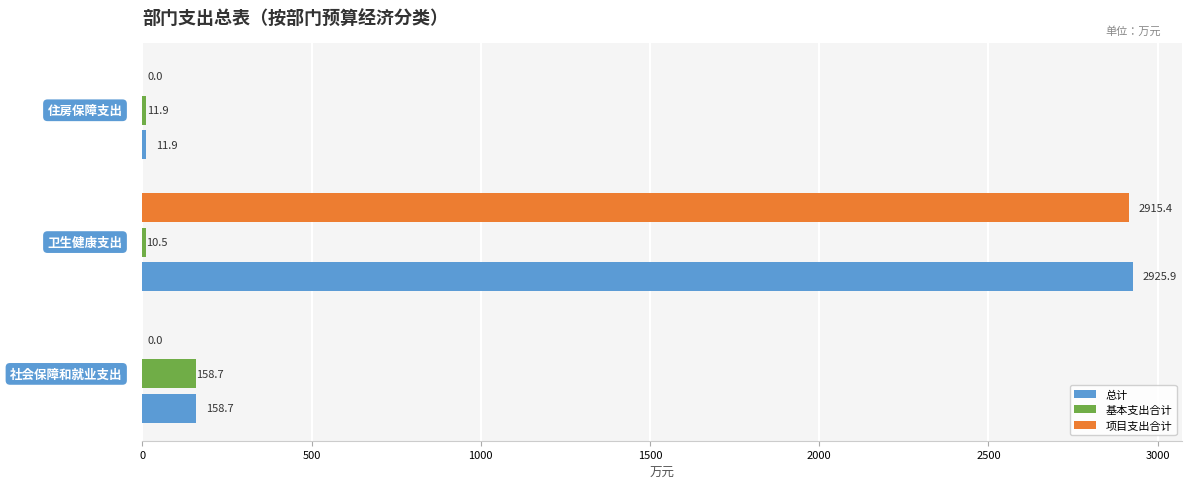

How many values in the 基本支出合计 series exceed 11?

2